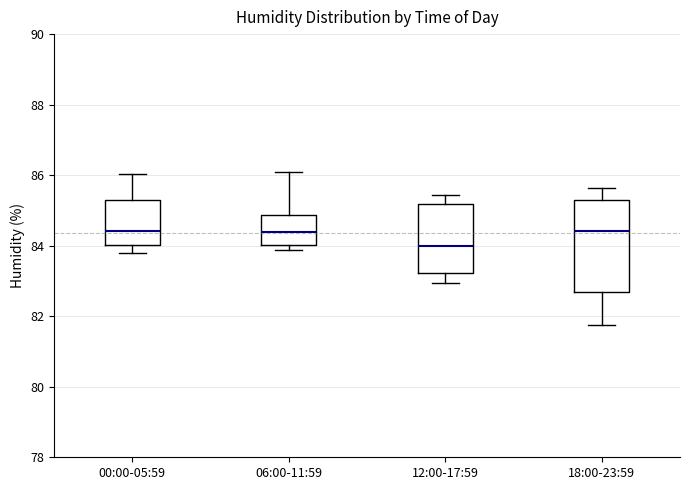

Reading left to right, read every box against the y-axis: the position of its median line, the range the box covers, and the ends of its whiskers. The values are not printed on the chart, so give them approximately, as read against the axis.

00:00-05:59: median 84.4, box 84.0 to 85.4, whiskers 83.8 to 86.0
06:00-11:59: median 84.4, box 84.0 to 84.8, whiskers 83.8 to 86.2
12:00-17:59: median 84.0, box 83.2 to 85.2, whiskers 83.0 to 85.4
18:00-23:59: median 84.4, box 82.6 to 85.2, whiskers 81.8 to 85.6